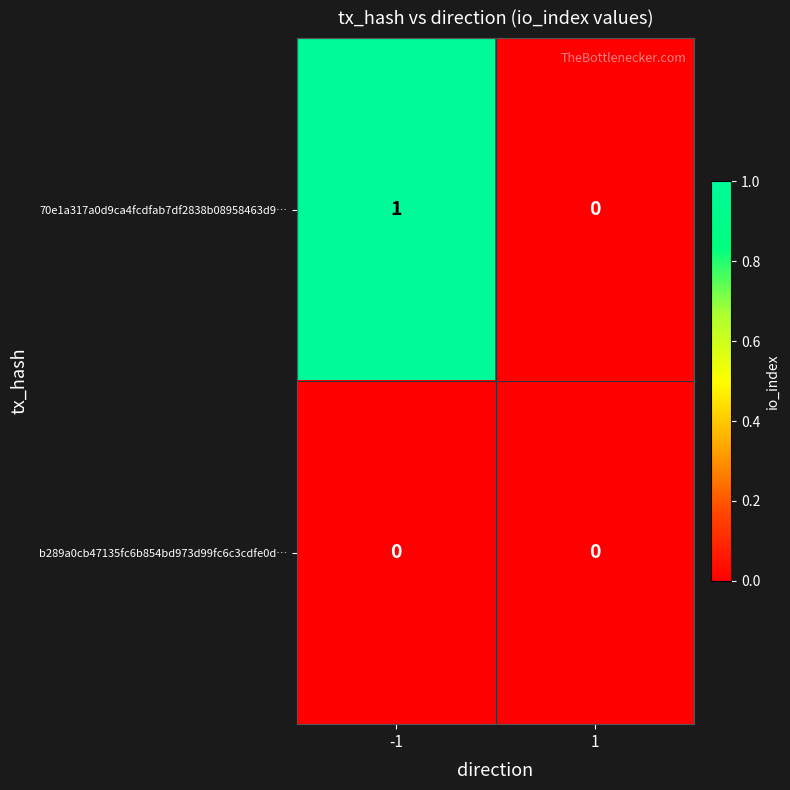

At which category does the chart reach its peak across all series?

-1